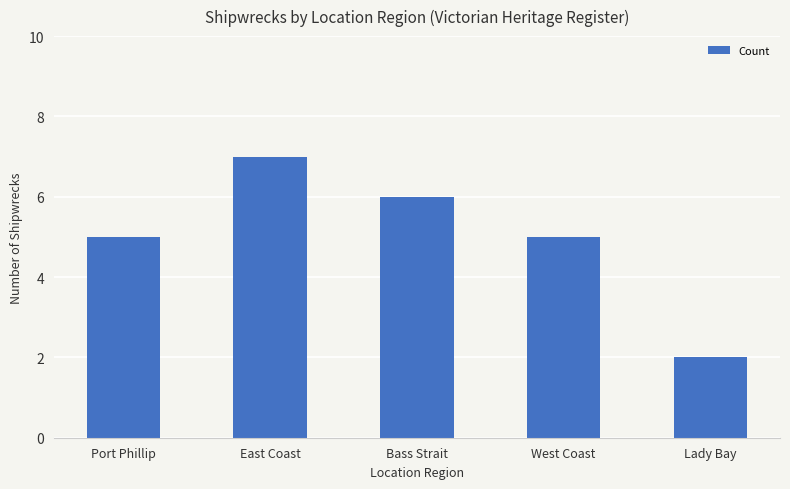

What position from the left is East Coast?

2